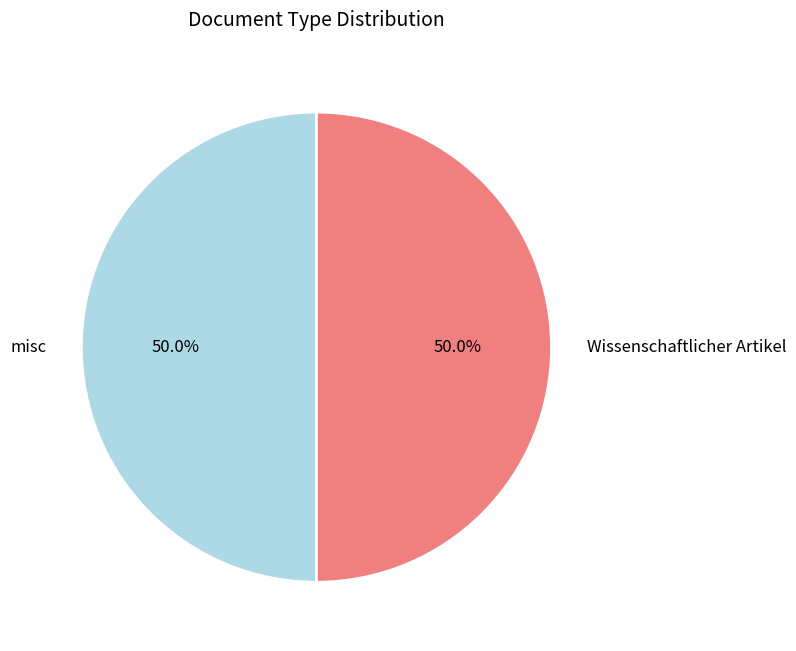

What percentage is NOT represented by misc?

49.9%